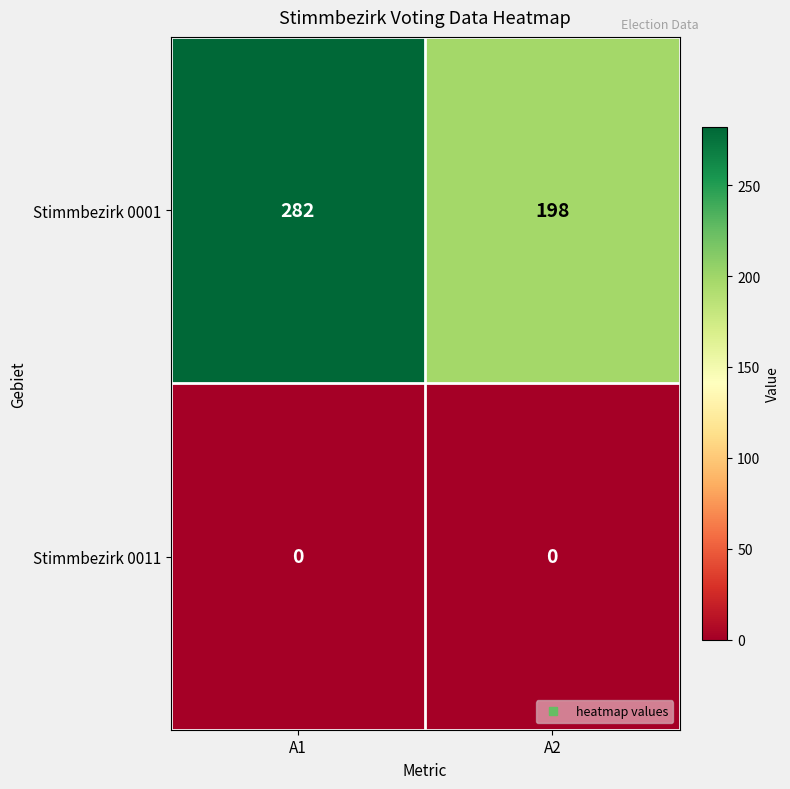

Which series has the widest spread of values?

Stimmbezirk 0001